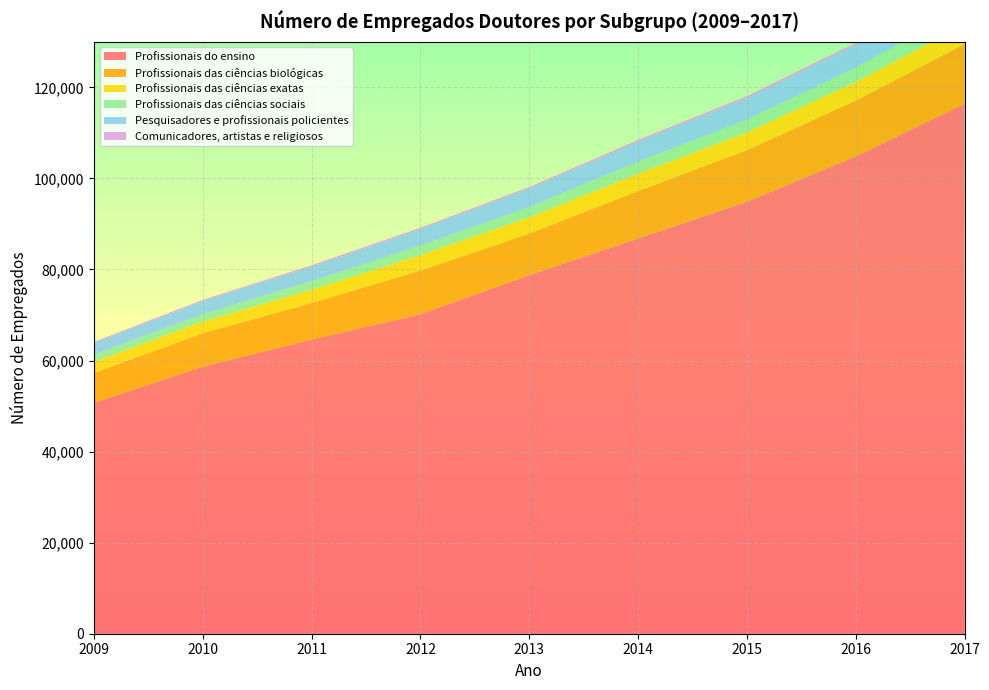

Reading left to right, what are all the values shown in this chart?

Profissionais do ensino: 2009=50739	2010=58642	2011=64632	2012=70188	2013=78772	2014=86824	2015=94893	2016=104831	2017=116407
Profissionais das ciências biológicas: 2009=6551	2010=7364	2011=8020	2012=9581	2013=9133	2014=10407	2015=11314	2016=12257	2017=13115
Profissionais das ciências exatas: 2009=2391	2010=2535	2011=2925	2012=3385	2013=3568	2014=3825	2015=3911	2016=4089	2017=4279
Profissionais das ciências sociais: 2009=1577	2010=1608	2011=1856	2012=2070	2013=2249	2014=2633	2015=2784	2016=3160	2017=3555
Pesquisadores e profissionais policientes: 2009=2615	2010=2930	2011=3183	2012=3615	2013=4018	2014=4304	2015=4692	2016=4923	2017=5081
Comunicadores, artistas e religiosos: 2009=240	2010=262	2011=312	2012=335	2013=373	2014=449	2015=479	2016=512	2017=561